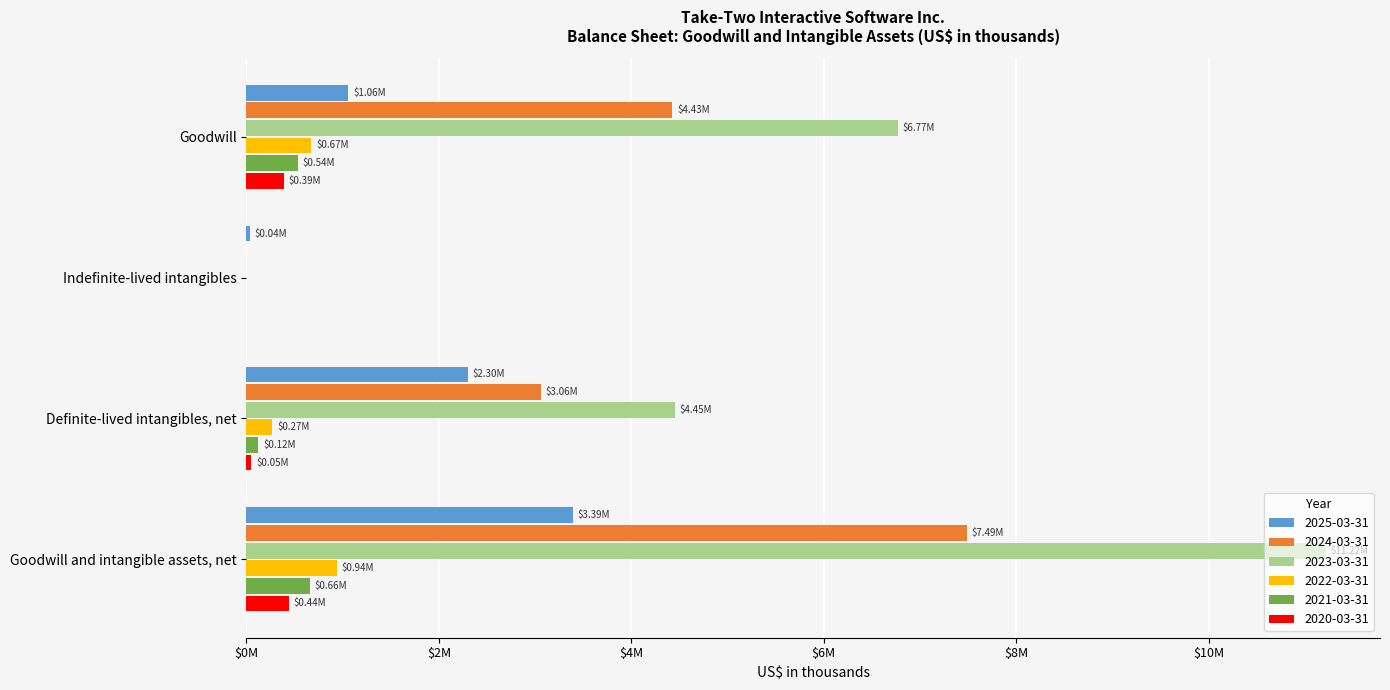

How many bars are there in total?

24